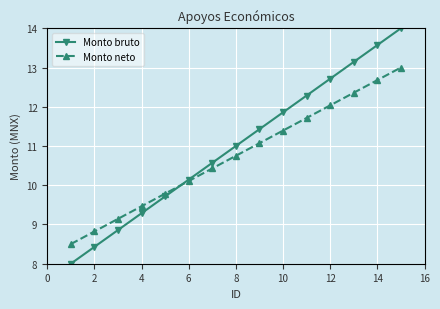

What is the value of the Monto neto point at the 13th from the left?

12.4